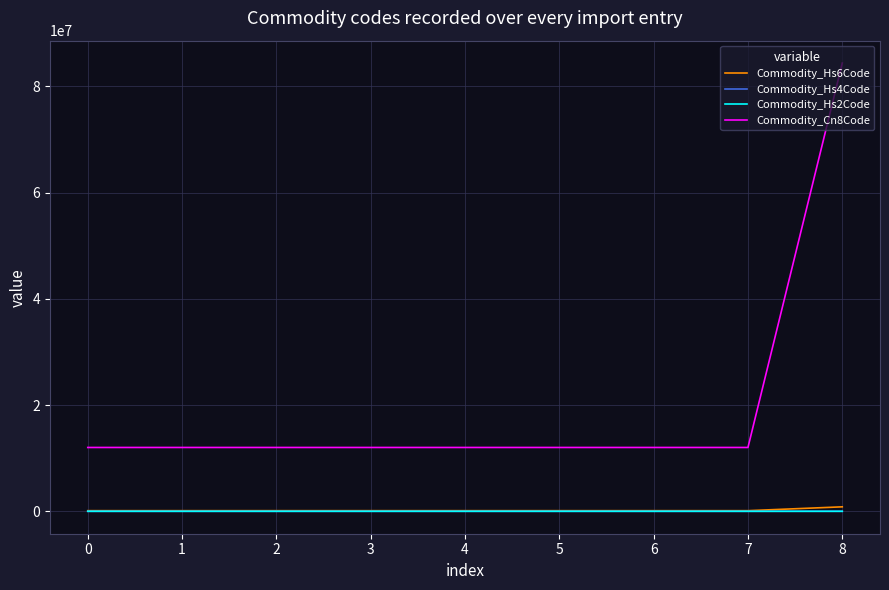

What is the average value of the Commodity_Hs4Code series?

2005